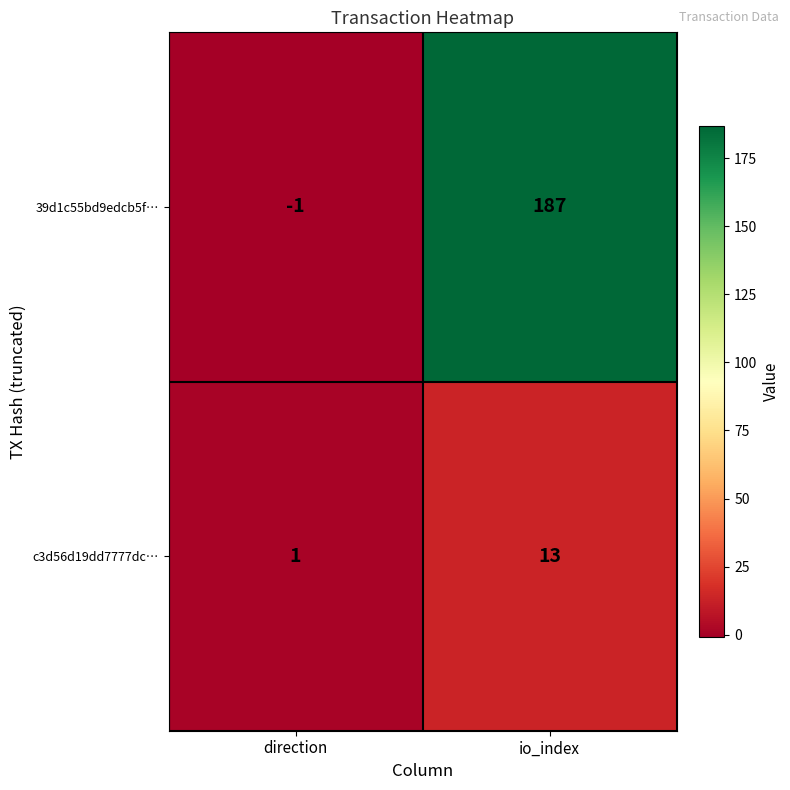

Rank the series by their average value, from highest to lowest.

39d1c55bd9edcb5f…, c3d56d19dd7777dc…